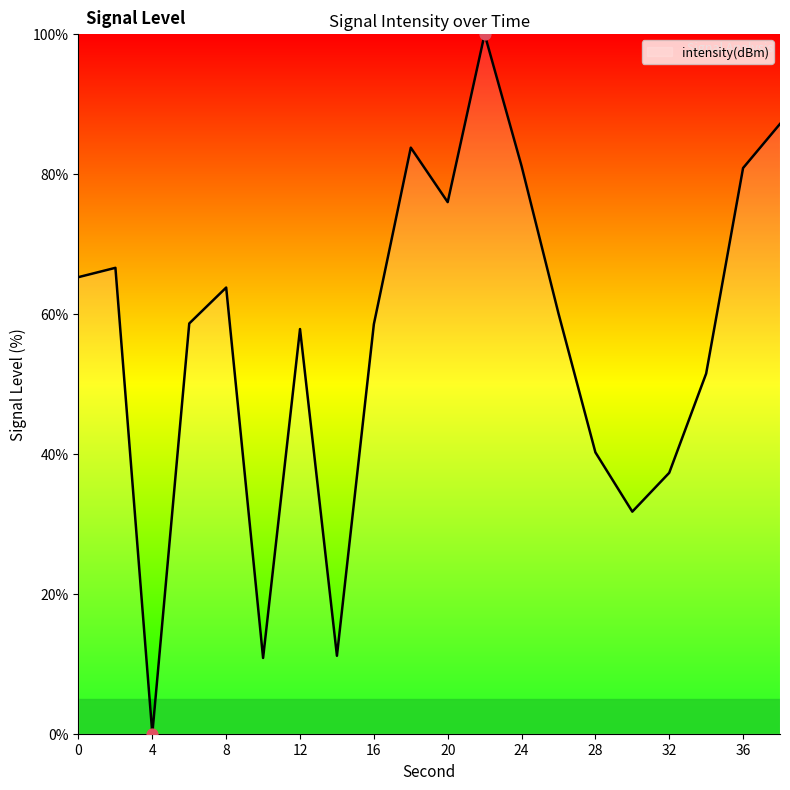

What is the difference between the maximum and minimum values?

100.0